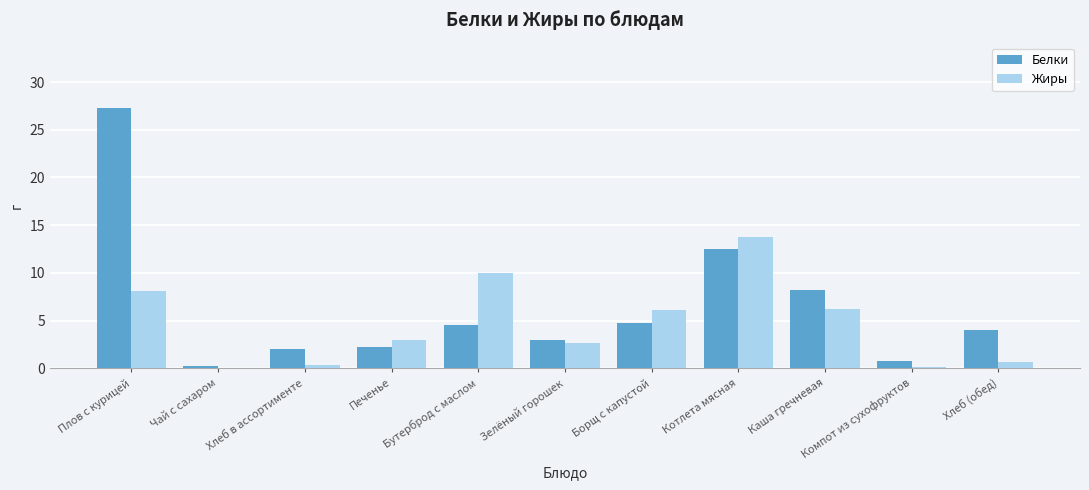

What is the maximum value shown in the chart?

27.3